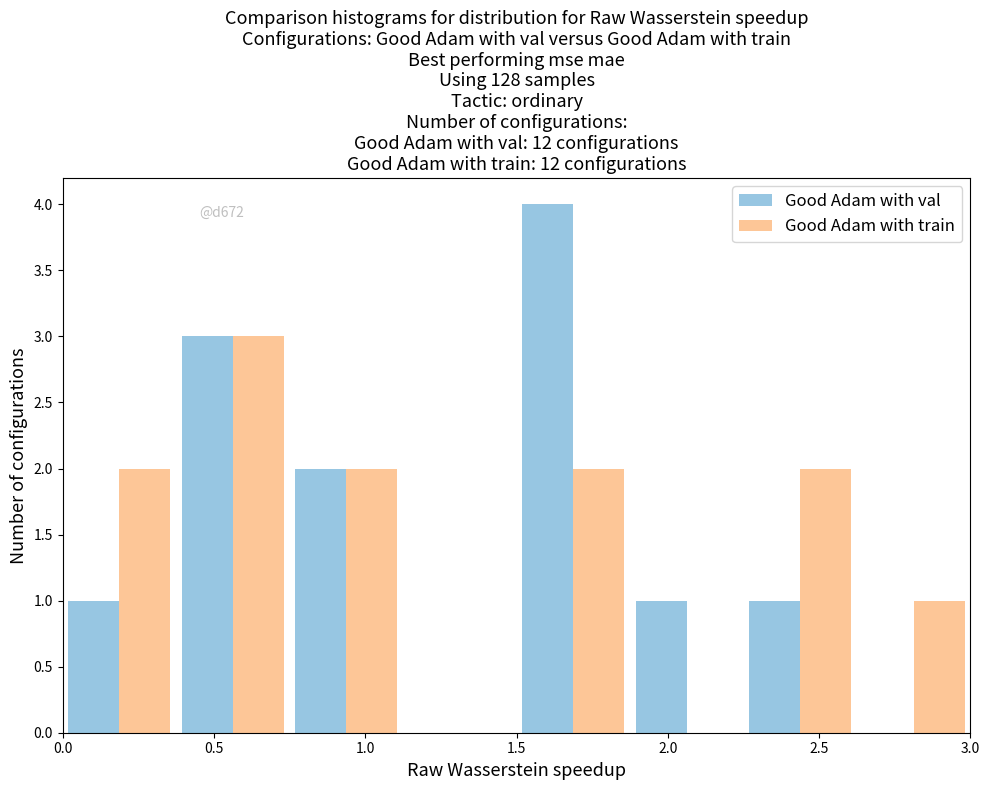

In the Good Adam with train series, which range on the x-axis has the tallest bar?

0.375 to 0.750